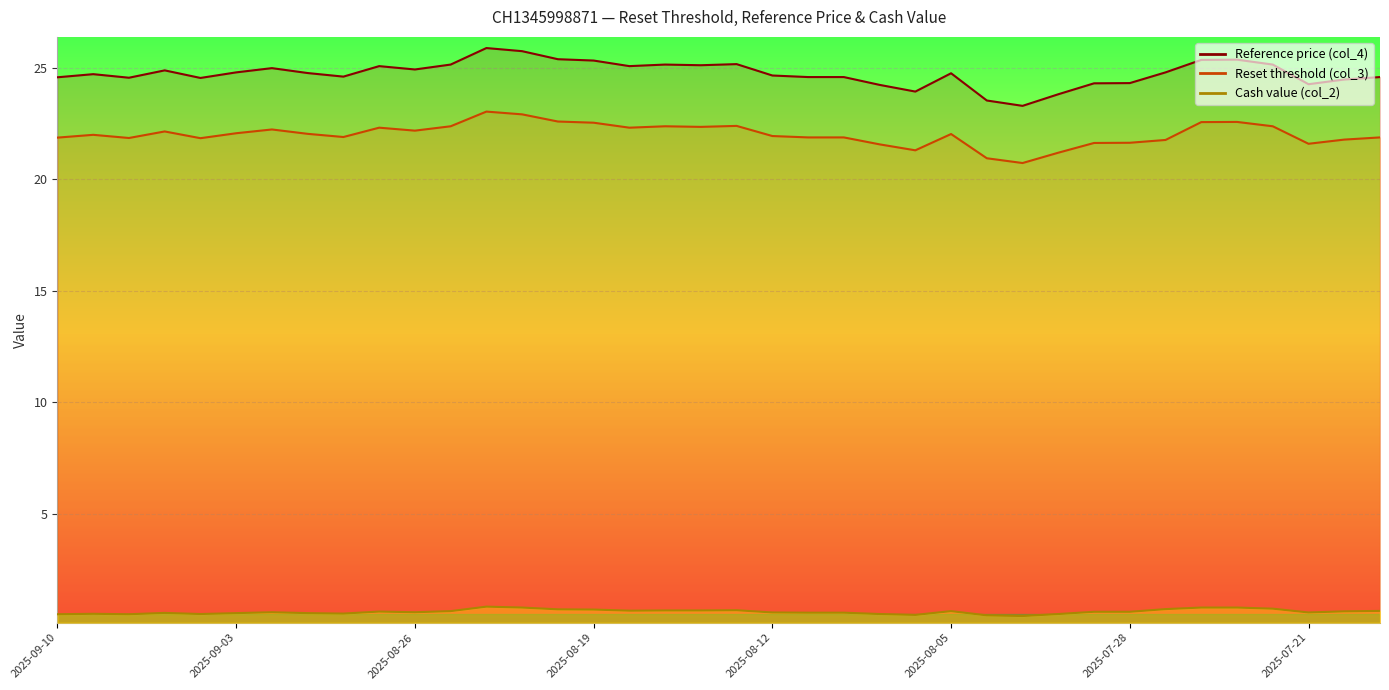

At which label does Reset threshold (col_3) first exceed 22?

2025-09-05